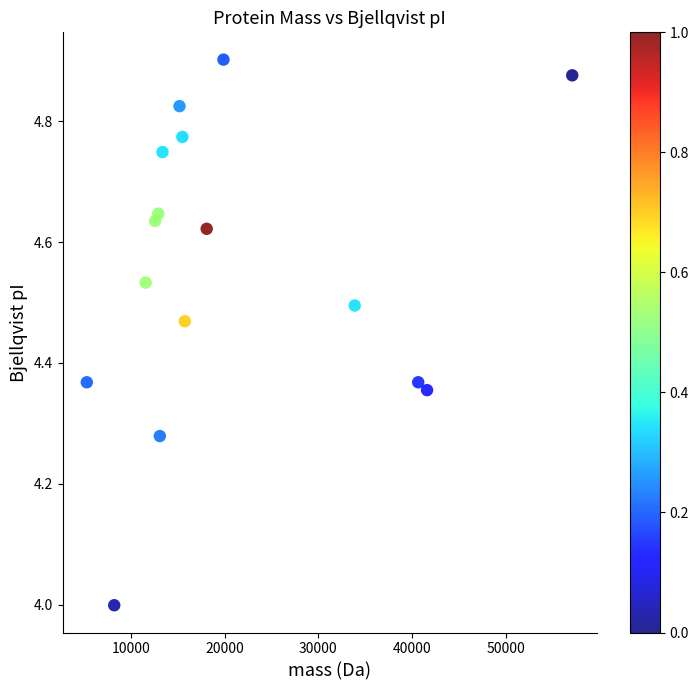

What is the range of Y values (max minus min)?

0.9